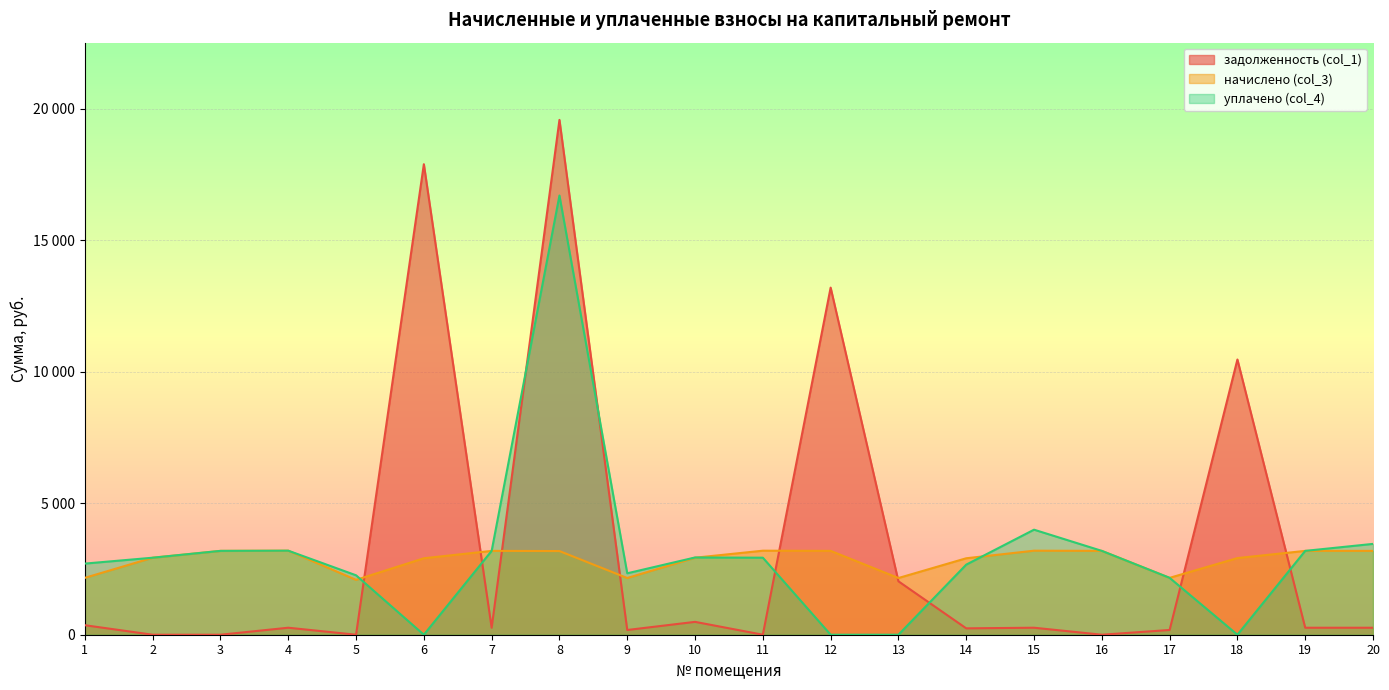

How many data points in начислено (col_3) are less than 3180?

10